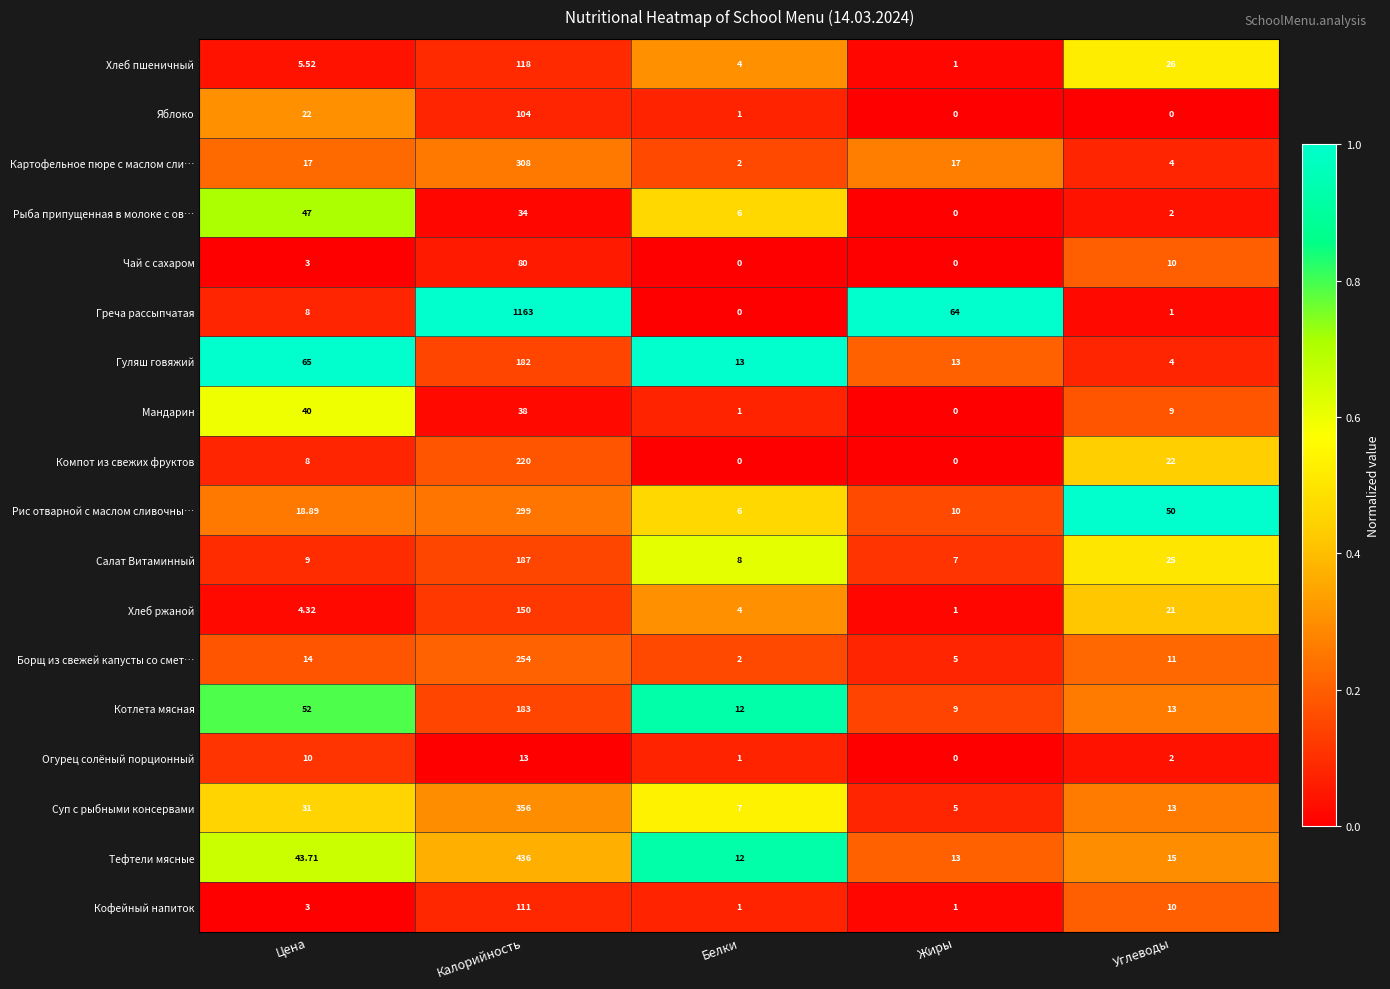

How many values in Компот из свежих фруктов are above zero?

3